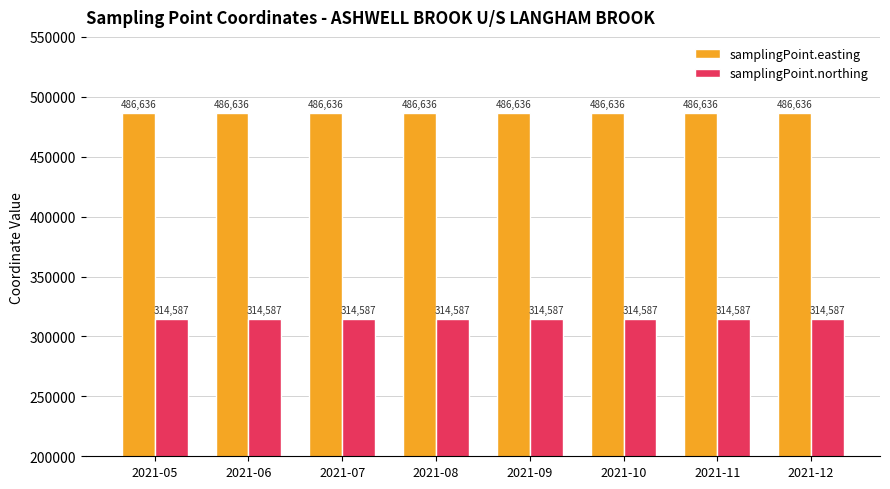

What is the approximate value of samplingPoint.northing at 2021-05?

314587